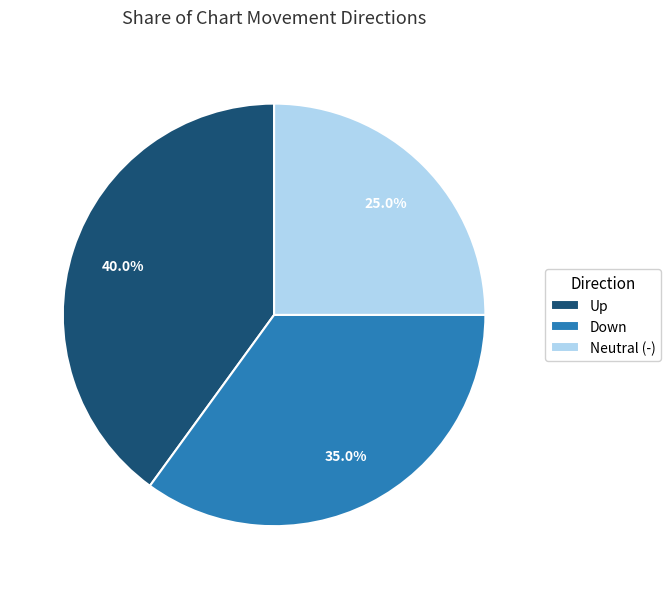

How many slices are in this pie chart?

3